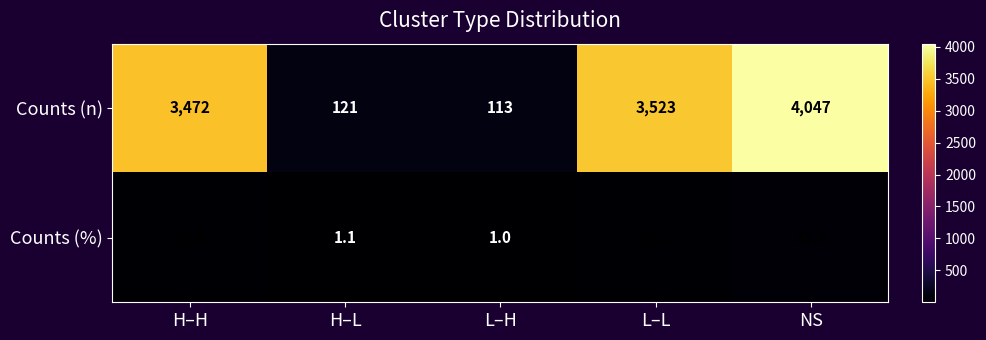

Count the number of data series in this chart.

2